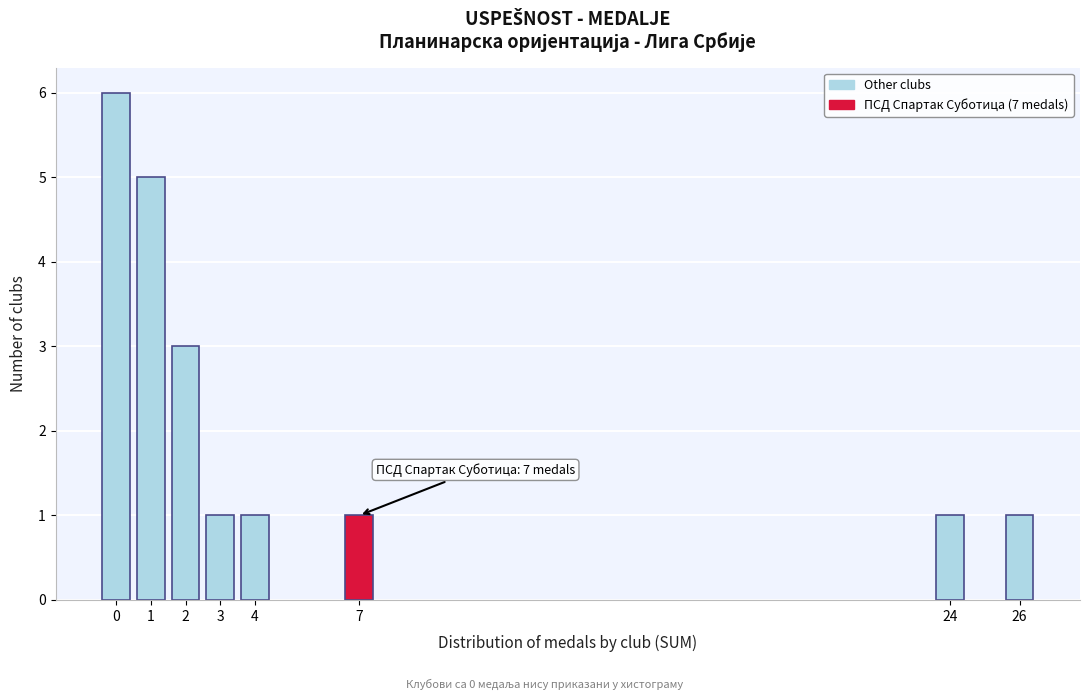

Reading left to right, transcribe all the data shown in this chart.

6	5	3	1	1	1	1	1